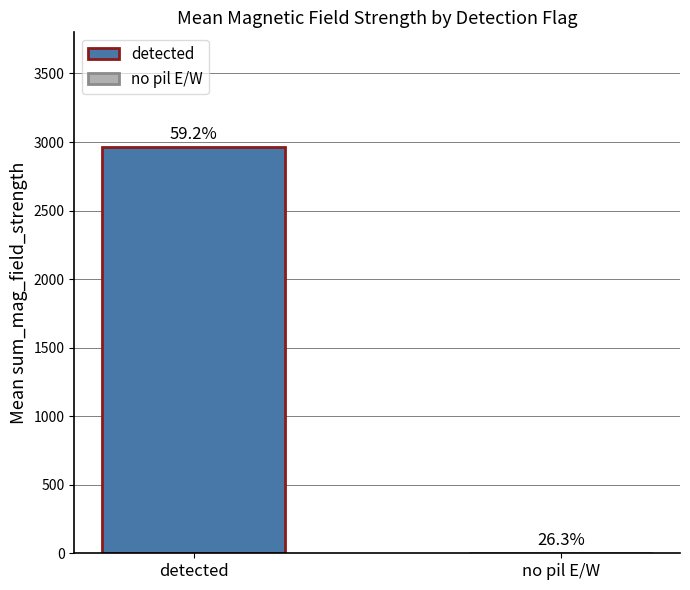

What are all the series names shown in the legend?

detected, no pil E/W